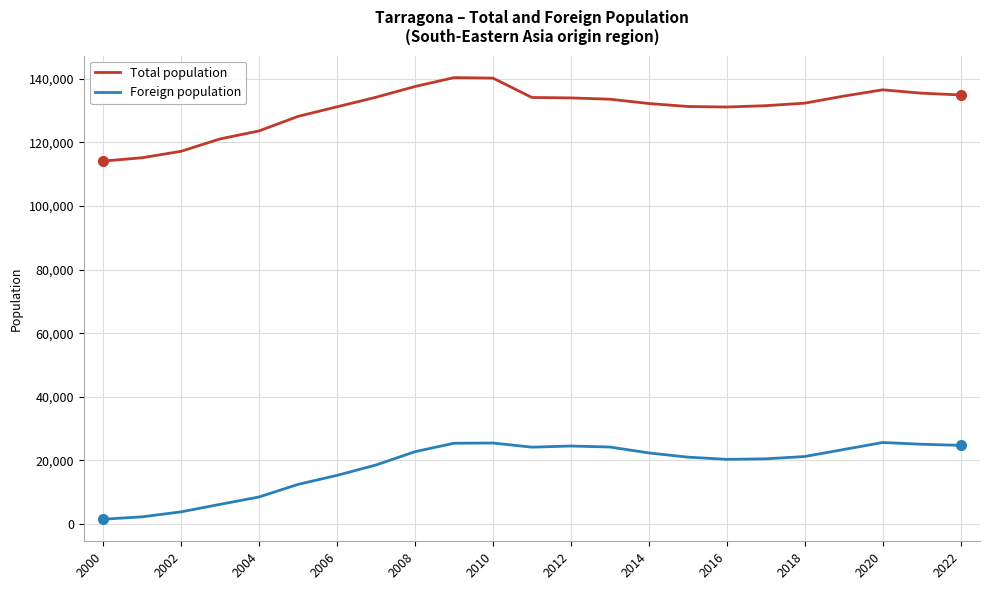

True or false: Total population and Foreign population cross at least once.

False